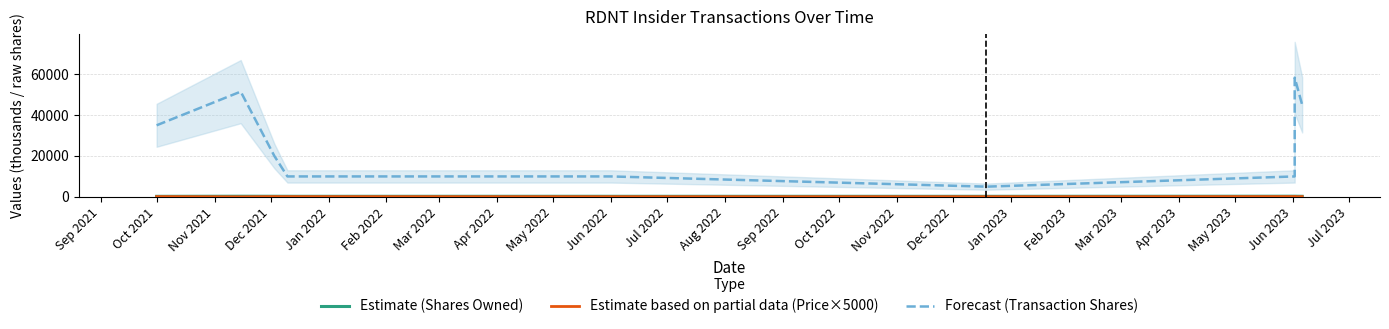

What is the average value of the Estimate (Shares Owned) series?

293.3